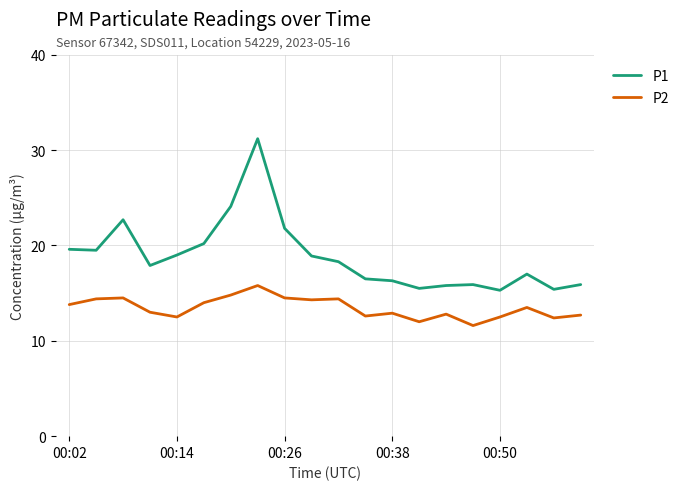

True or false: P1 and P2 intersect in this chart.

False